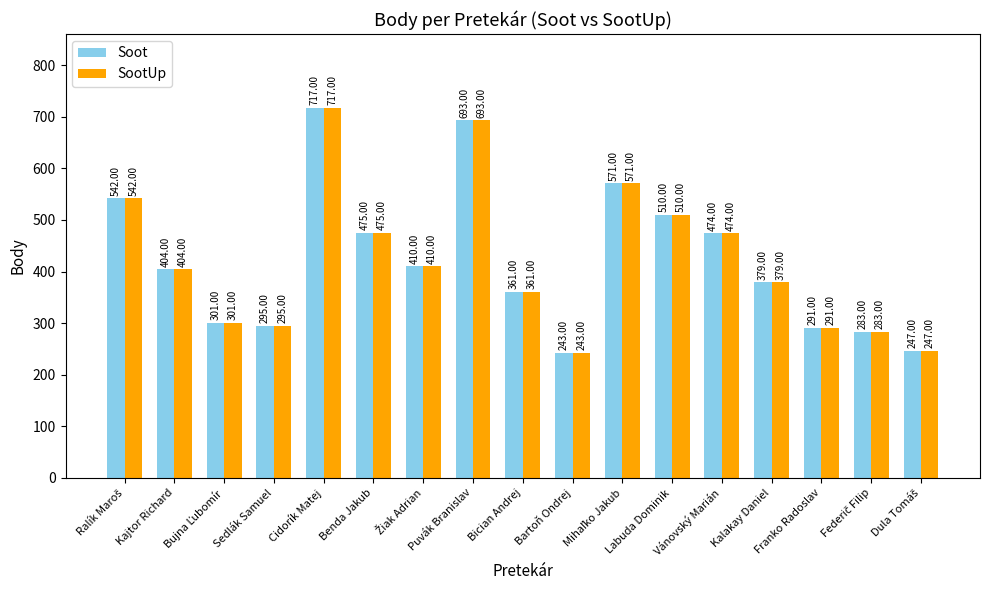

What is the minimum value shown in the chart?

243